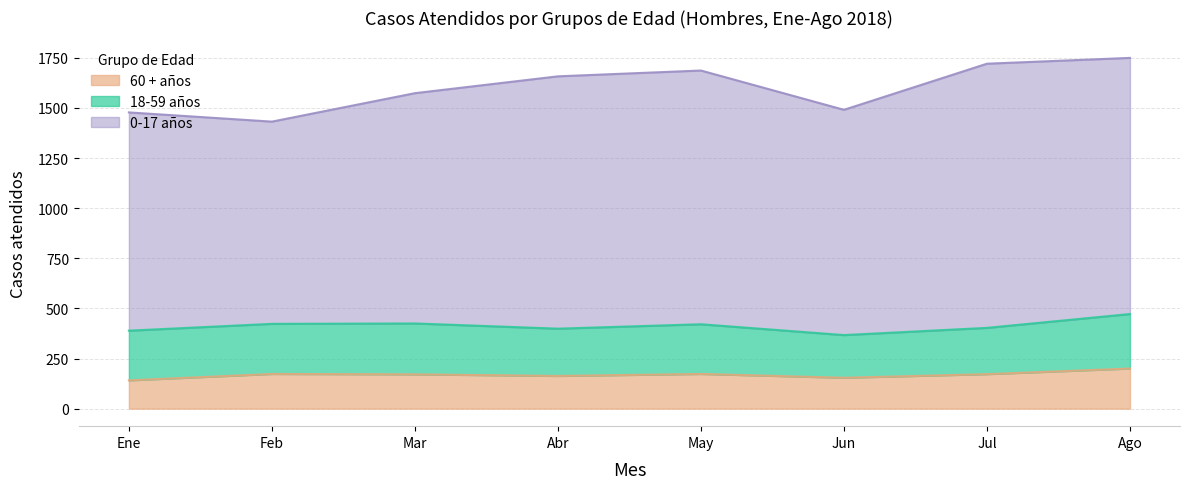

How many interior local valleys does the 0-17 años series have?

2